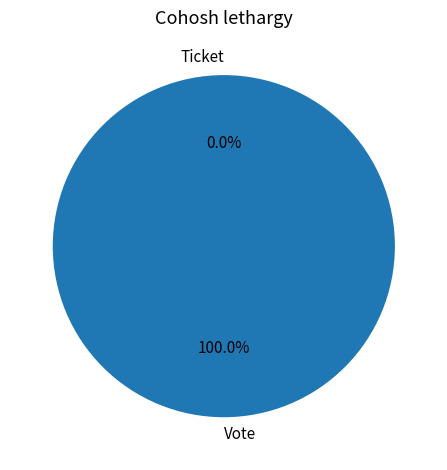

Which slice is the largest?

Vote